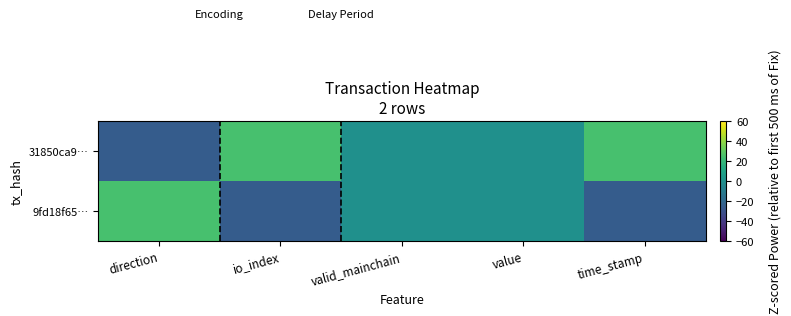

At how many categories does at least one series exceed 12?

3